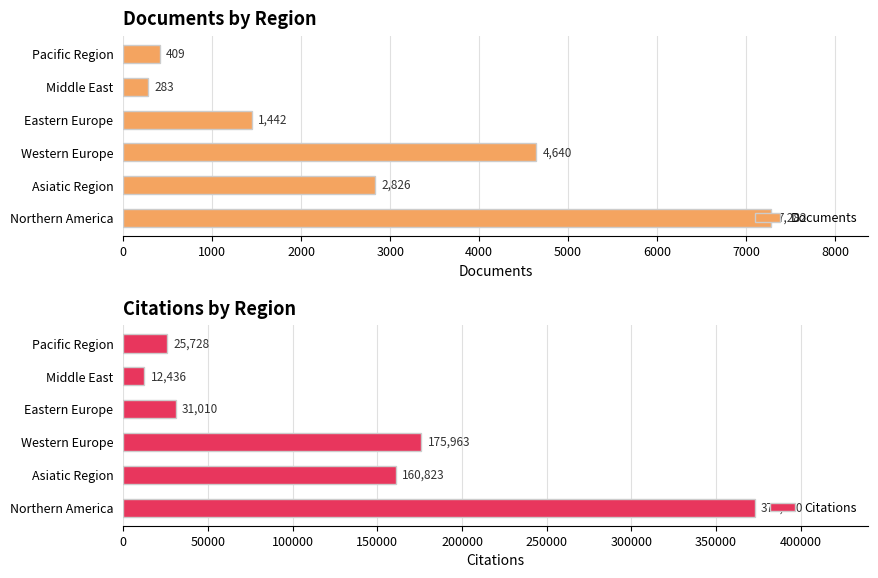

At which label does Documents reach its minimum?

Middle East